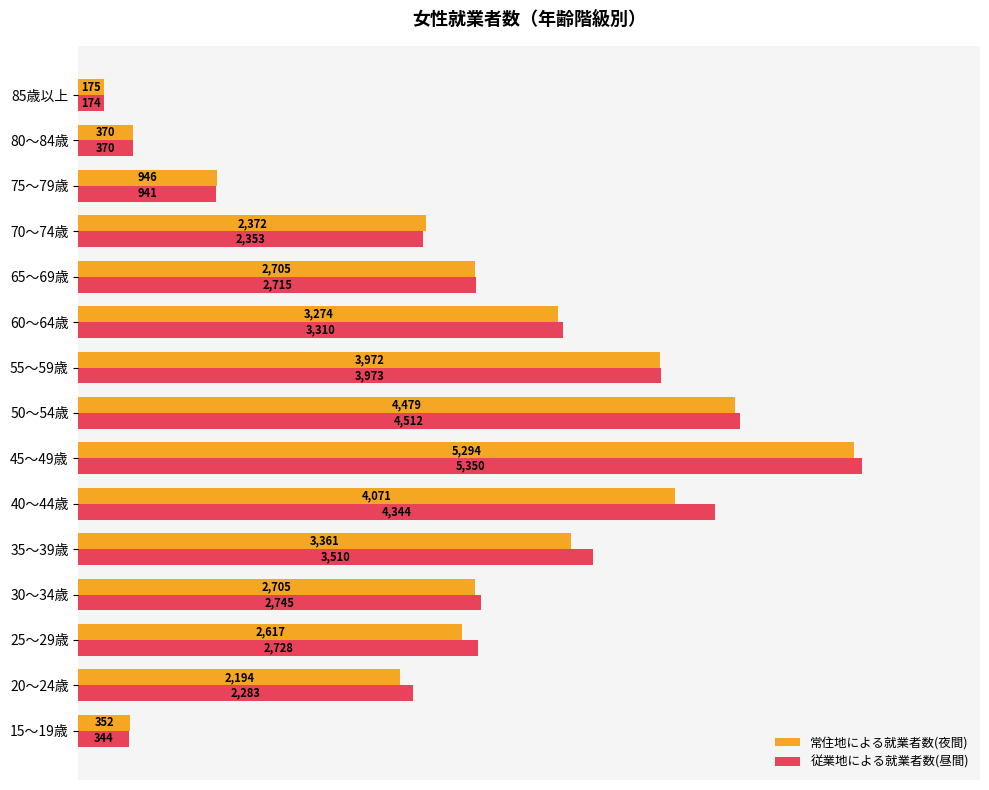

Which series has the largest total across all categories?

従業地による就業者数(昼間)